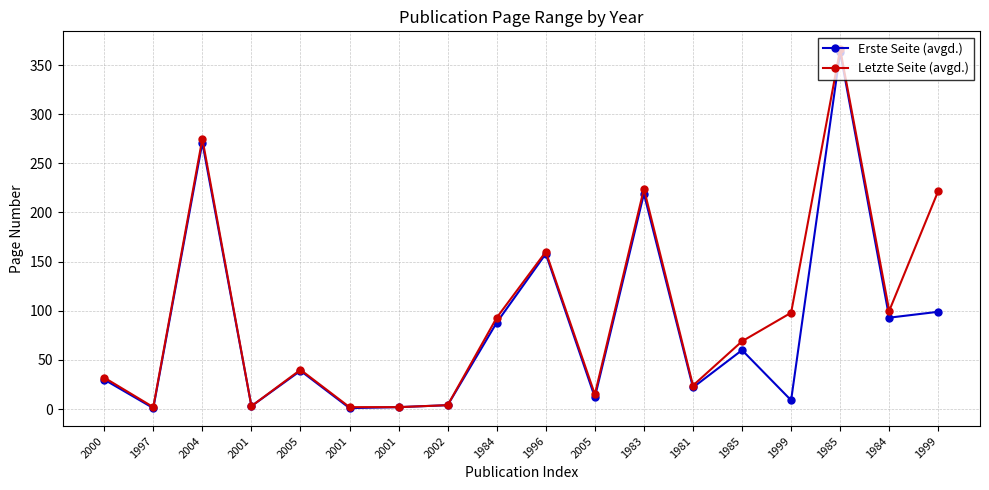

What are all the series names shown in the legend?

Erste Seite (avgd.), Letzte Seite (avgd.)